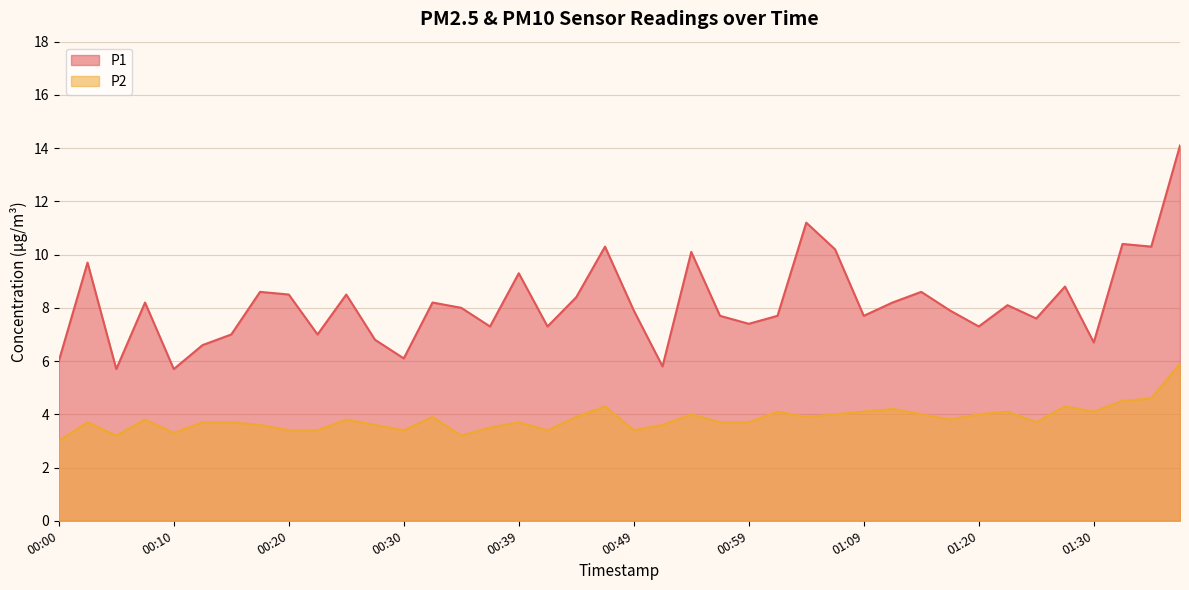

True or false: P1 and P2 cross at least once.

False